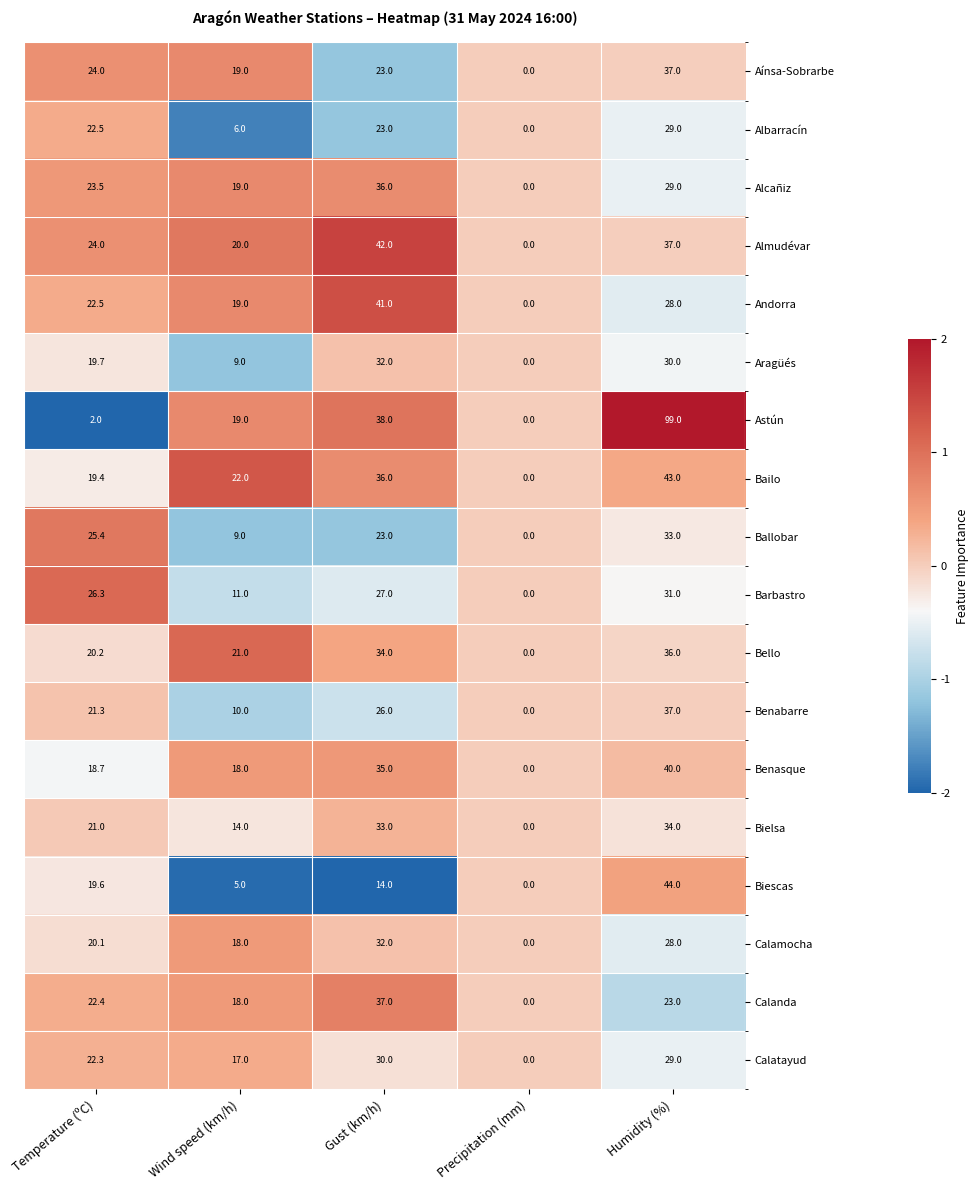

What is the sum of the Biescas values at Temperature (ºC) and Humidity (%)?

63.6